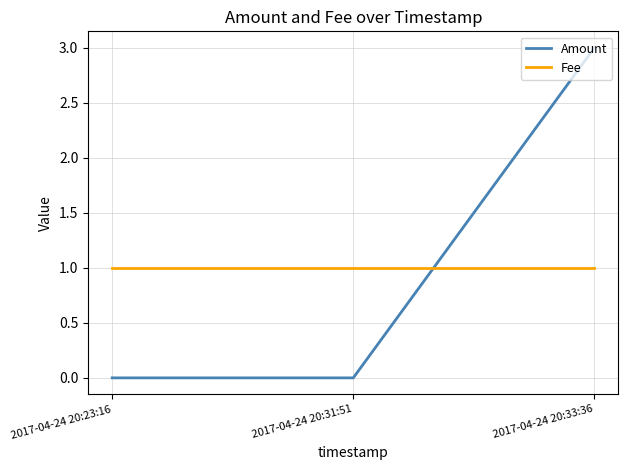

Reading left to right, what are all the values shown in this chart?

Amount: 0	0	3
Fee: 1	1	1